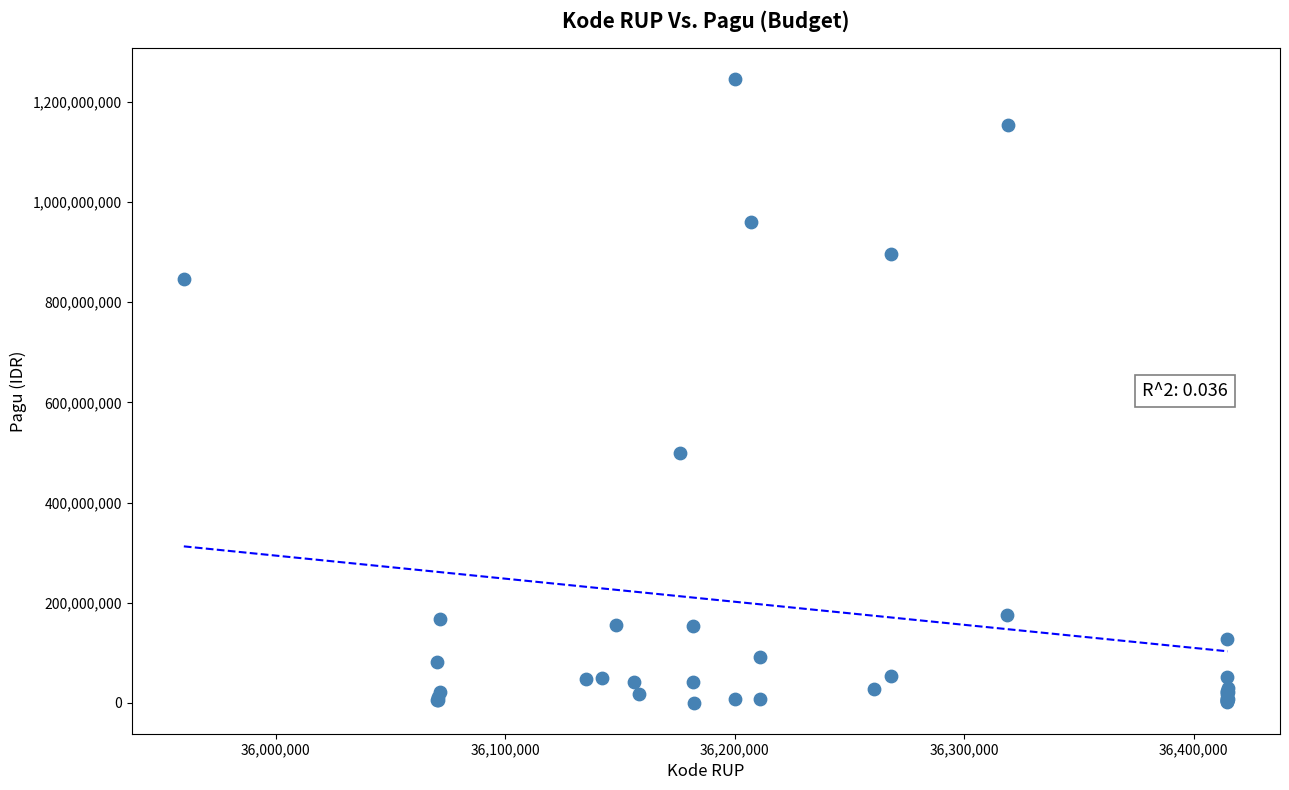

What Y value in the scatter plot is closest to 622840000?

499932000